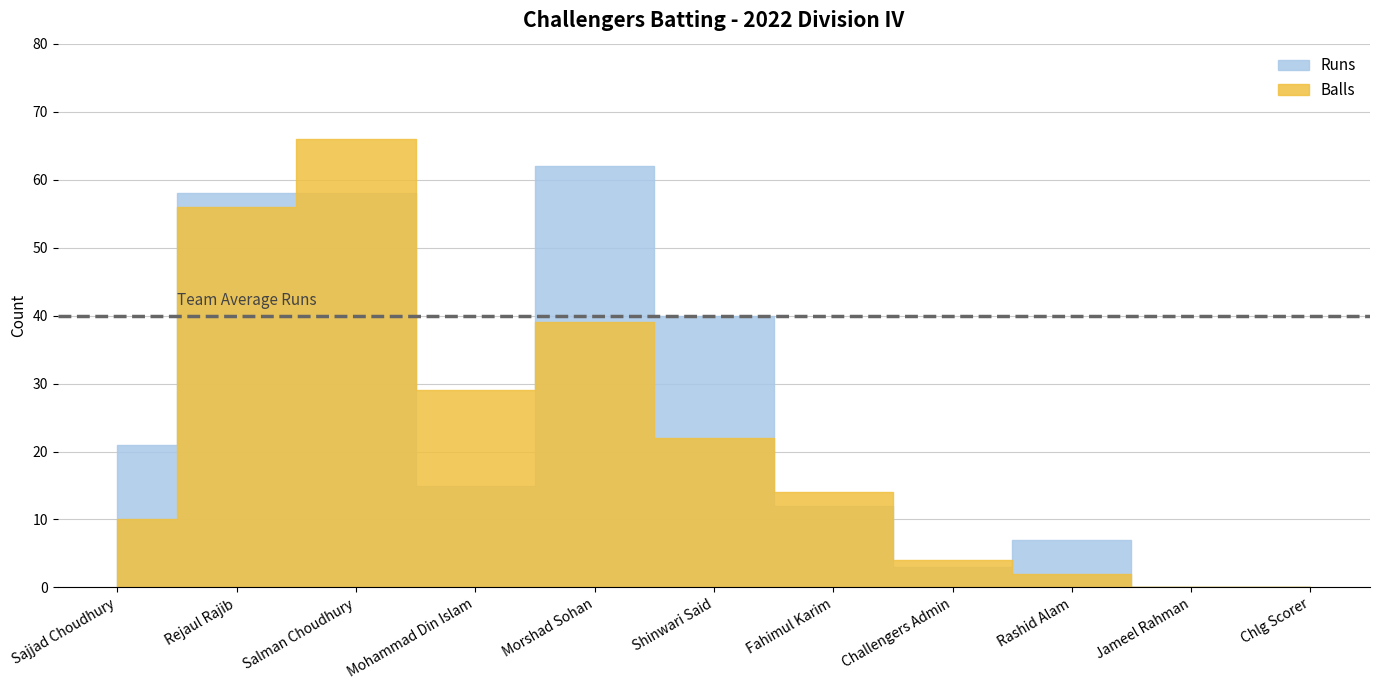

What is the difference between the maximum and minimum values in the Runs series?

62